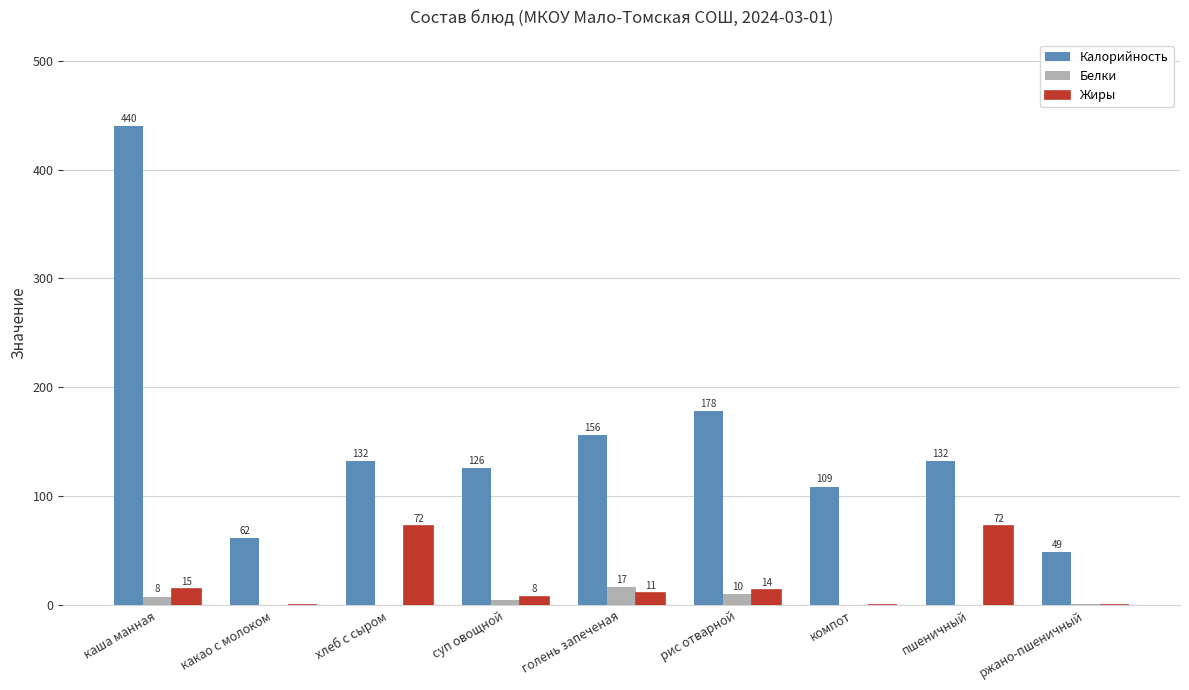

What is the sum of the Жиры values at рис отварной and хлеб с сыром?

86.5